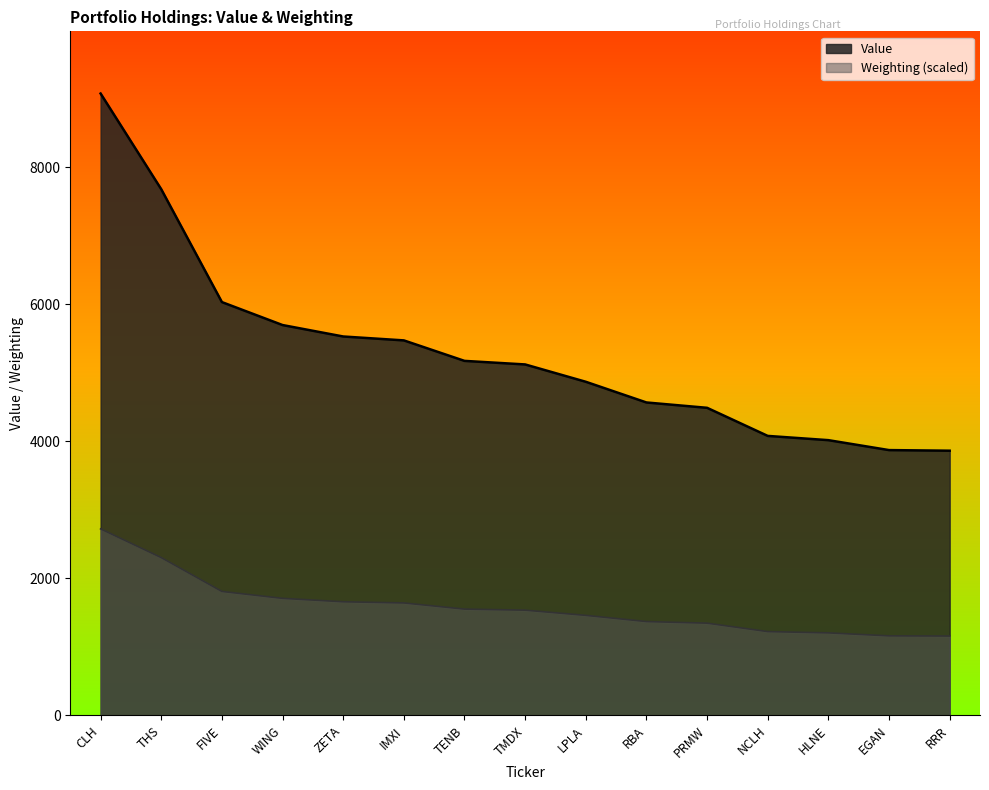

How many data points does each series have?

15